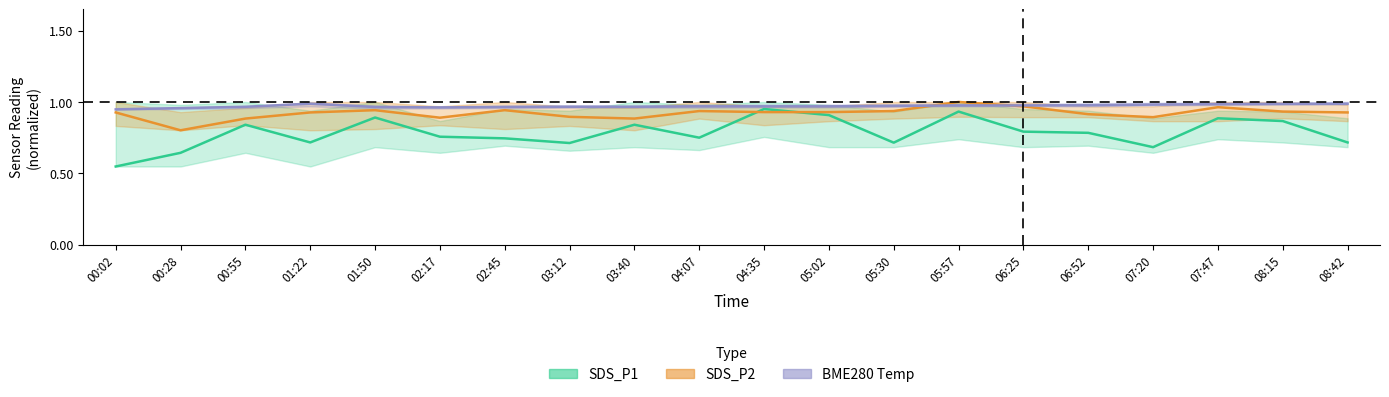

Which has a higher value, 08:42 or 07:47?

07:47